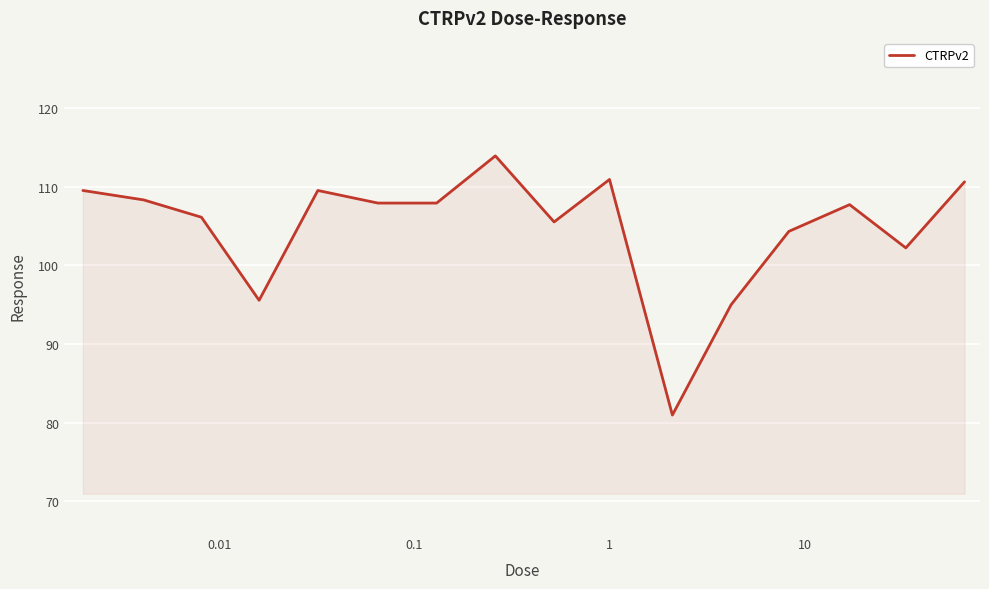

What is the minimum value shown in the chart?

81.0